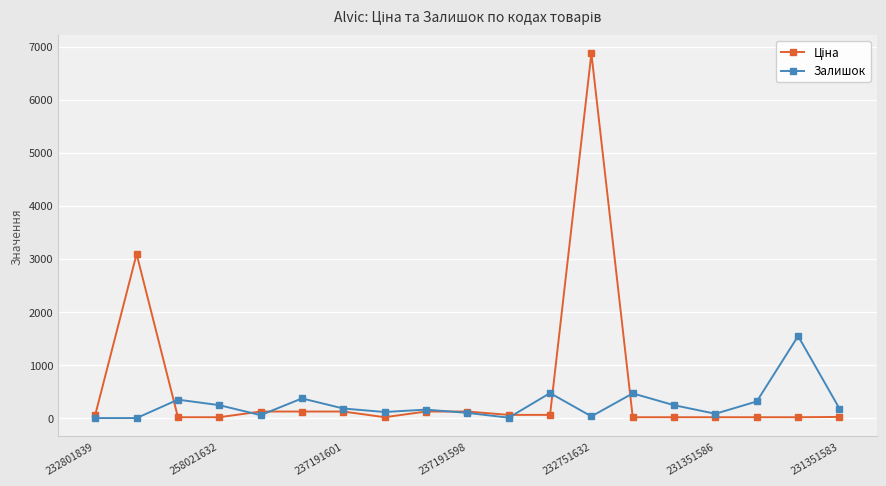

What is the maximum value shown in the chart?

6869.4